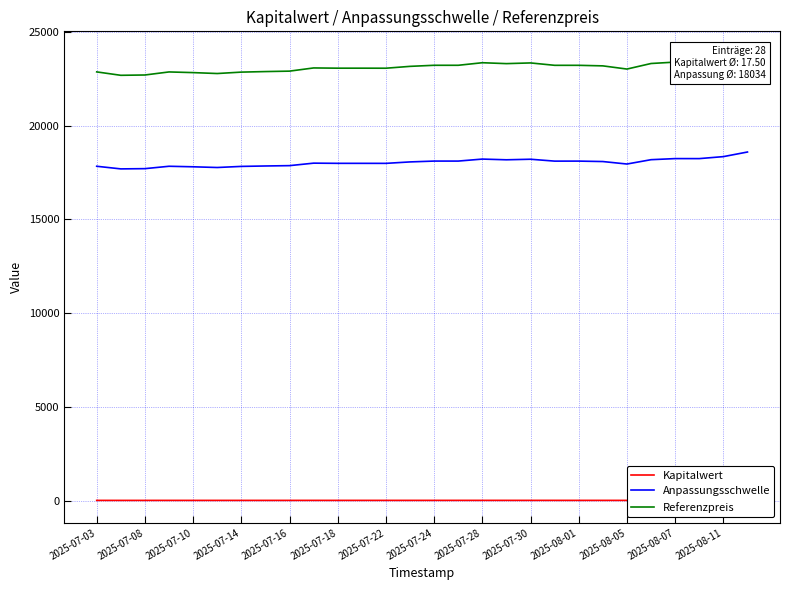

True or false: Referenzpreis and Anpassungsschwelle intersect in this chart.

False